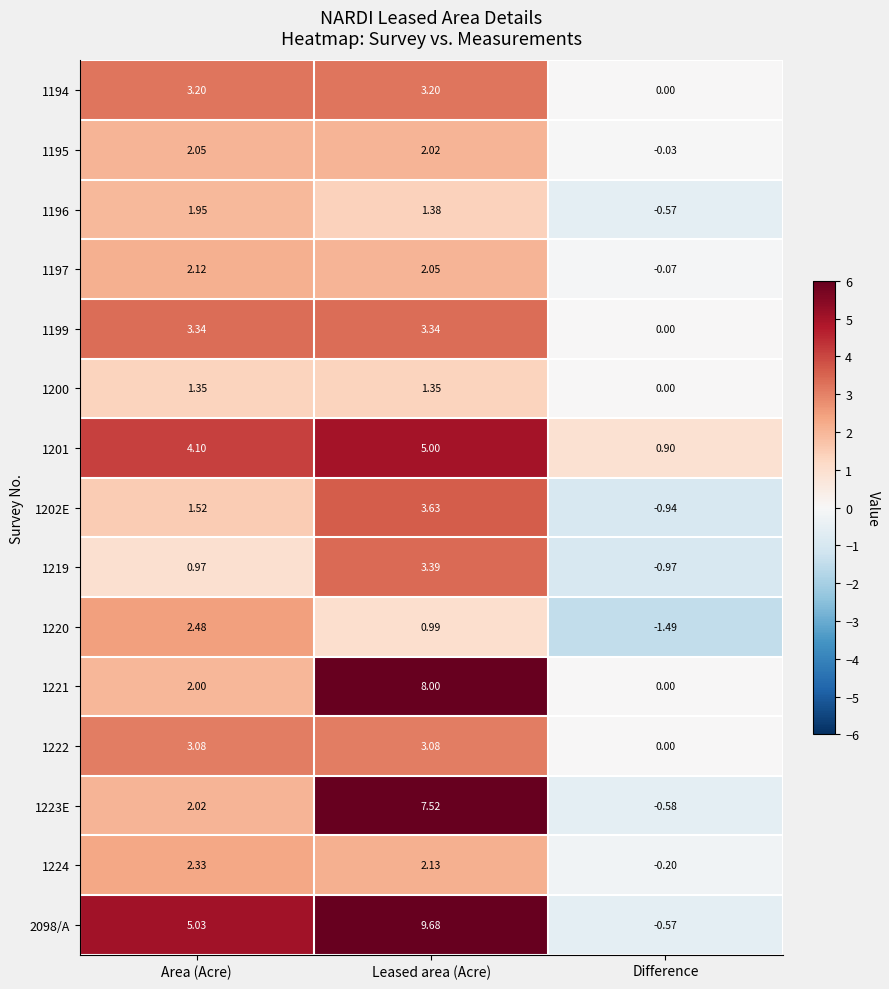

At which category does the chart reach its minimum across all series?

Difference